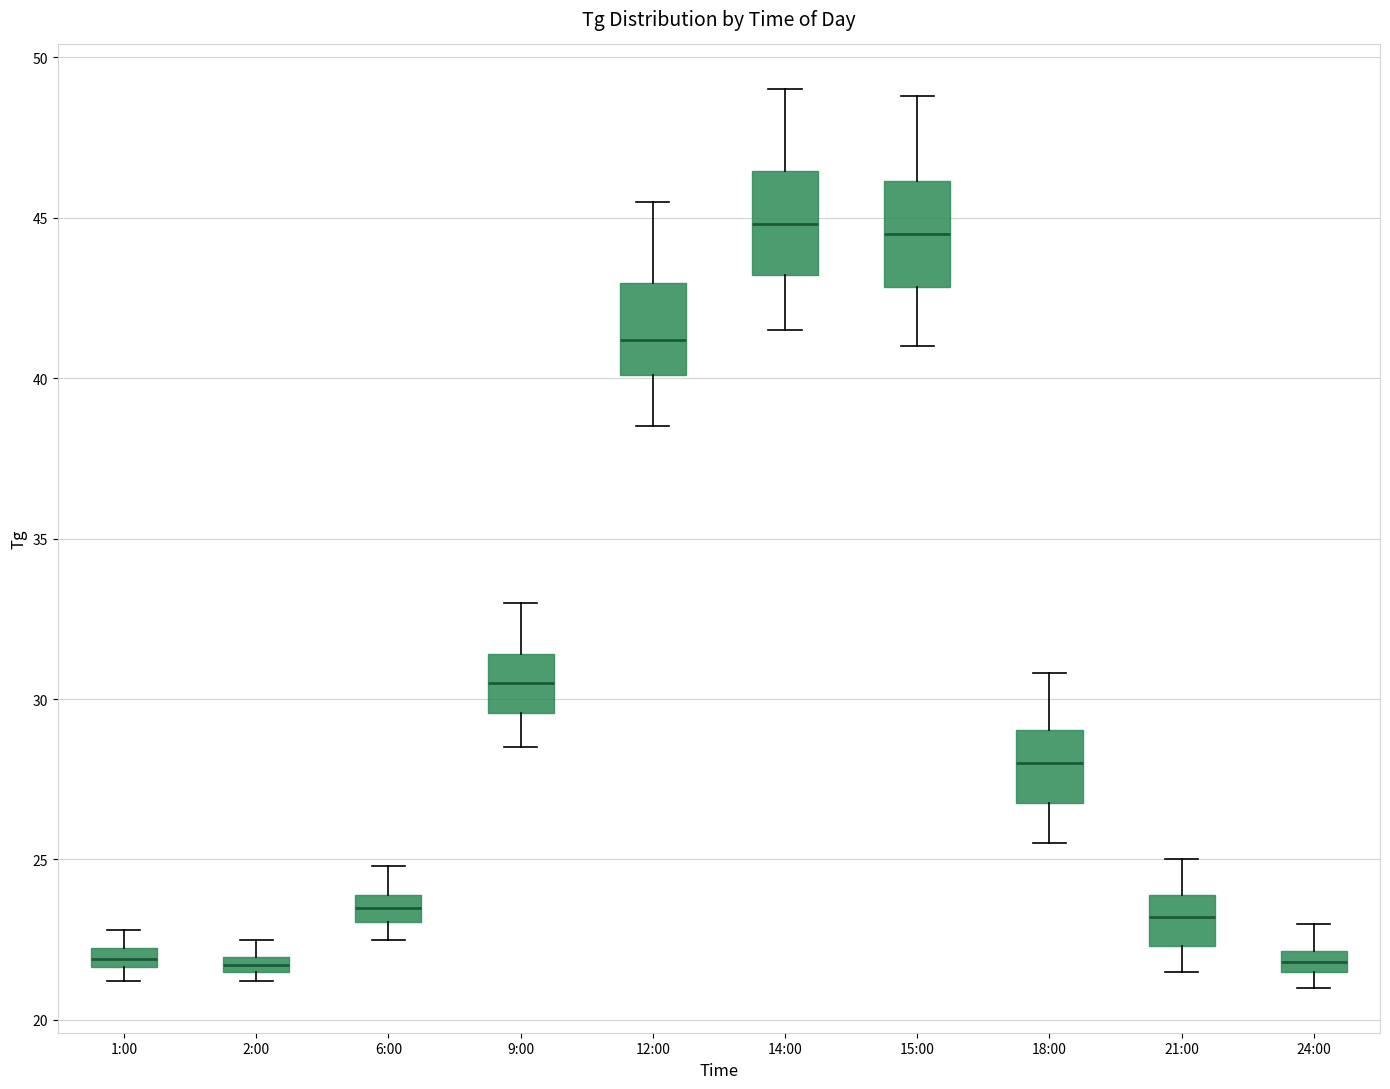

Where does the lower whisker of the box for 6:00 end on the y-axis? The values are not printed on the chart, so give them approximately, as read against the axis.

22.5